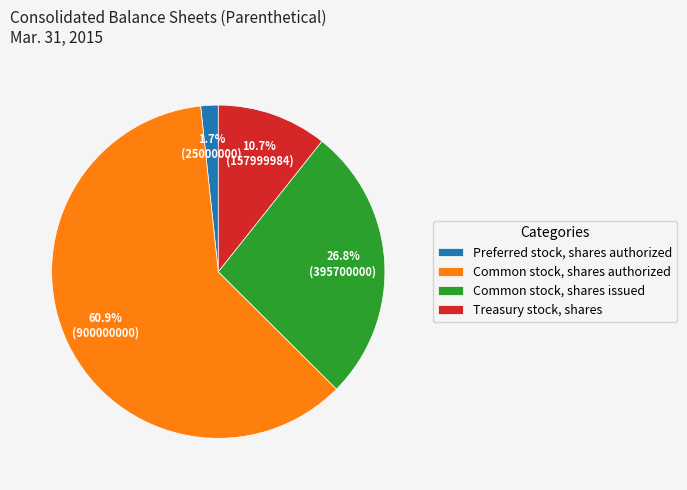

What percentage is the Common stock, shares issued slice, to the nearest percent?

27%